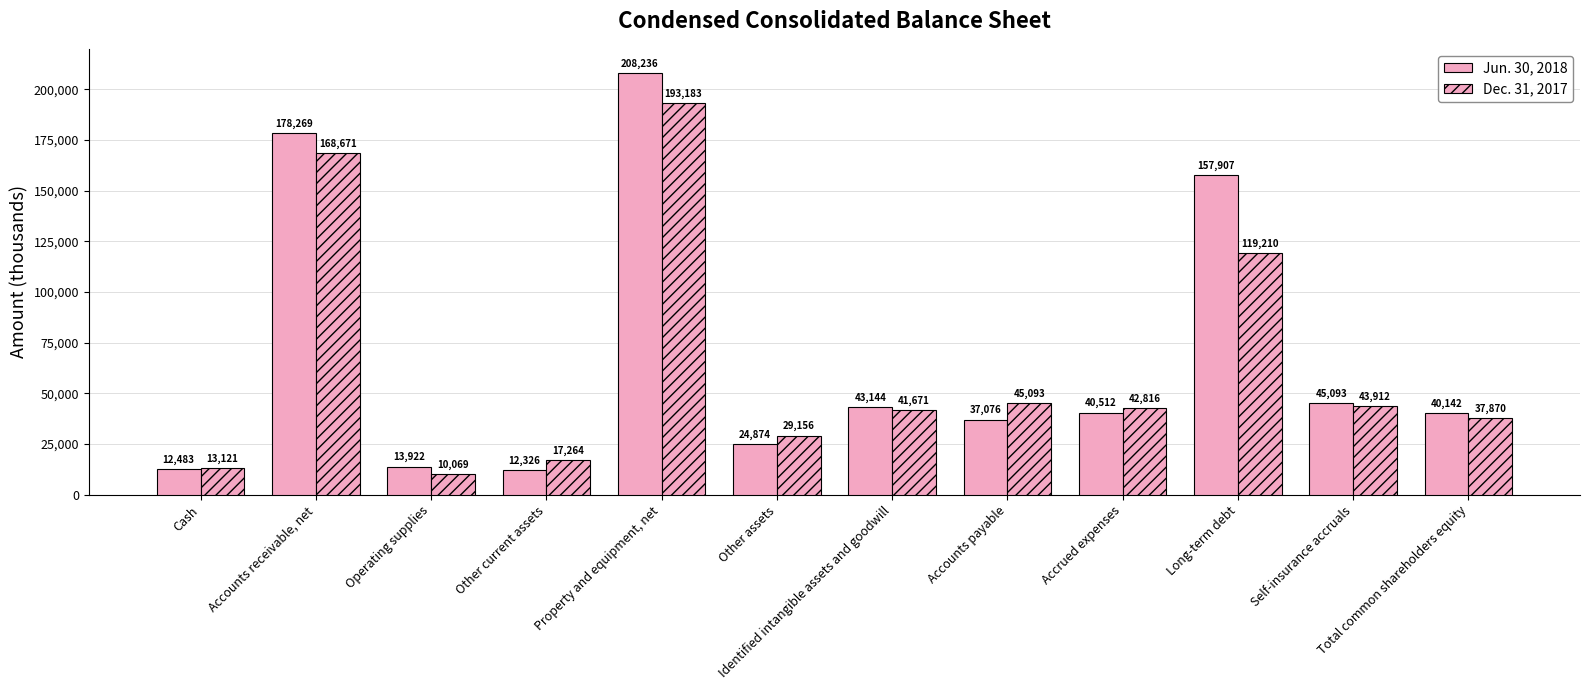

What position from the left is Self-insurance accruals?

11